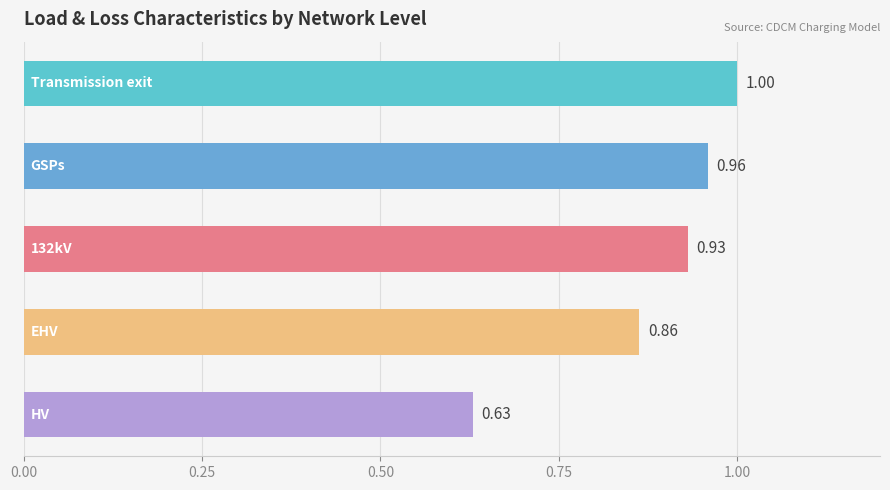

What is the difference between the maximum and minimum values?

0.4